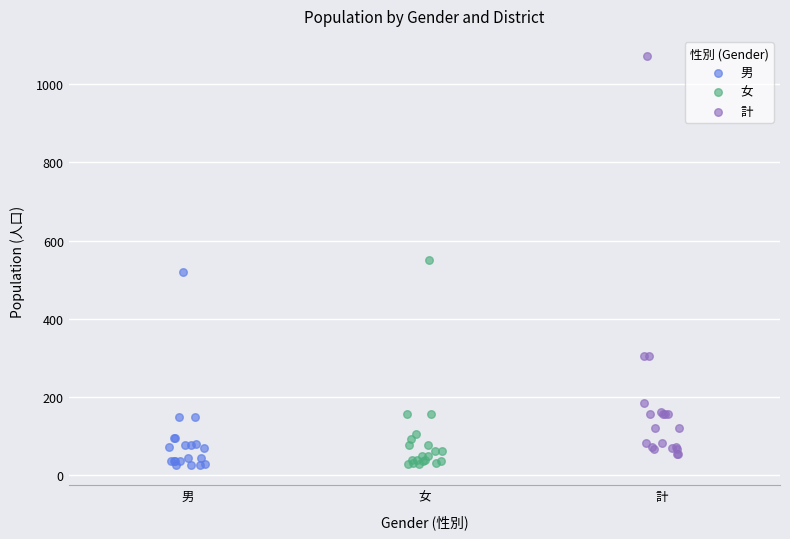

Which series has the largest Y range (max minus min)?

計